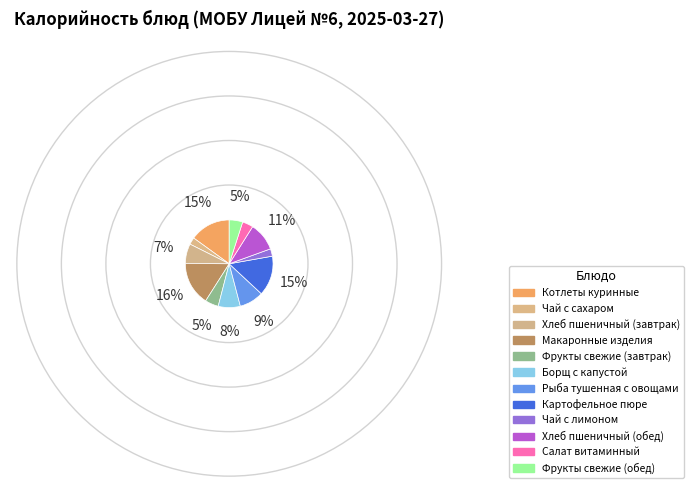

Rank the categories by value from highest to lowest.

Макаронные изделия, Котлеты куринные, Картофельное пюре, Хлеб пшеничный (обед), Рыба тушенная с овощами, Борщ с капустой, Хлеб пшеничный (завтрак), Фрукты свежие (завтрак), Фрукты свежие (обед), Салат витаминный, Чай с лимоном, Чай с сахаром